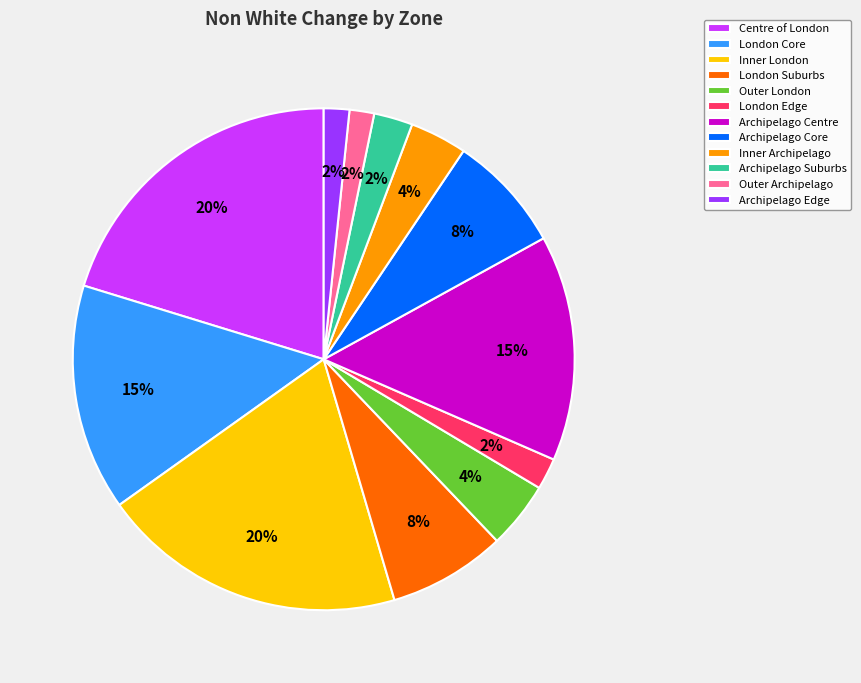

Which has a higher value, Archipelago Suburbs or Inner Archipelago?

Inner Archipelago